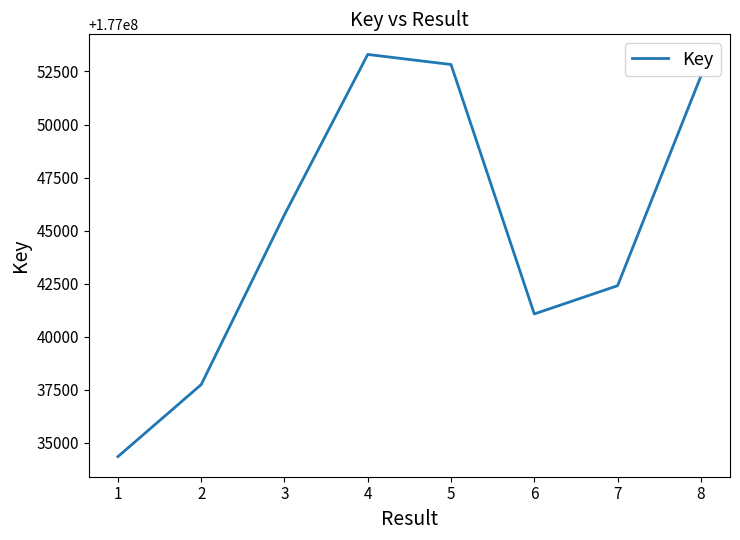

How many interior local peaks (higher than both neighbors) does the data have?

1